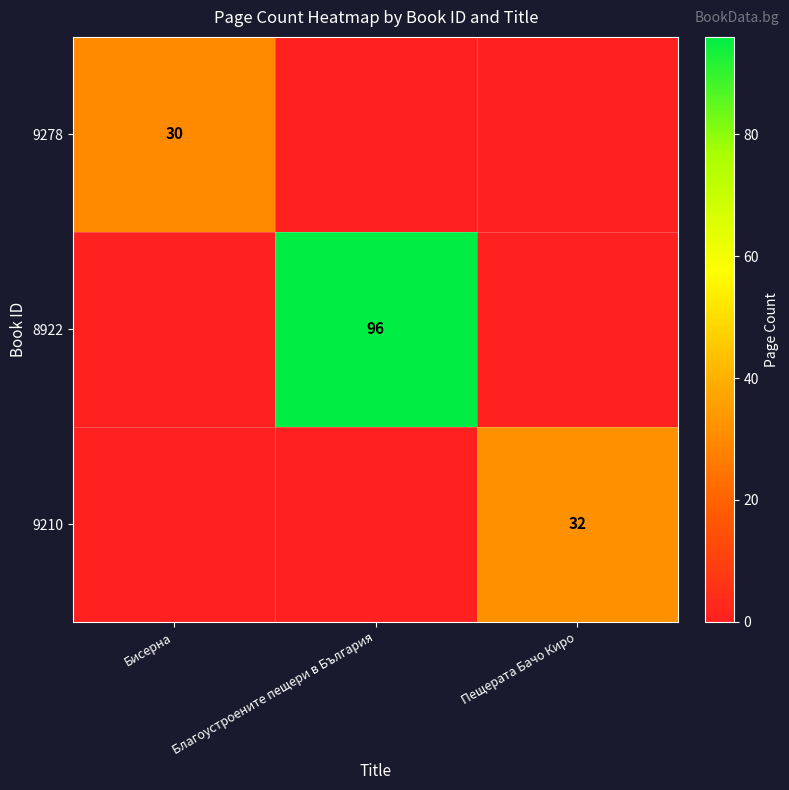

Is the value of 8922 at Благоустроените пещери в България greater than the value of 9210 at Пещерата Бачо Киро?

Yes